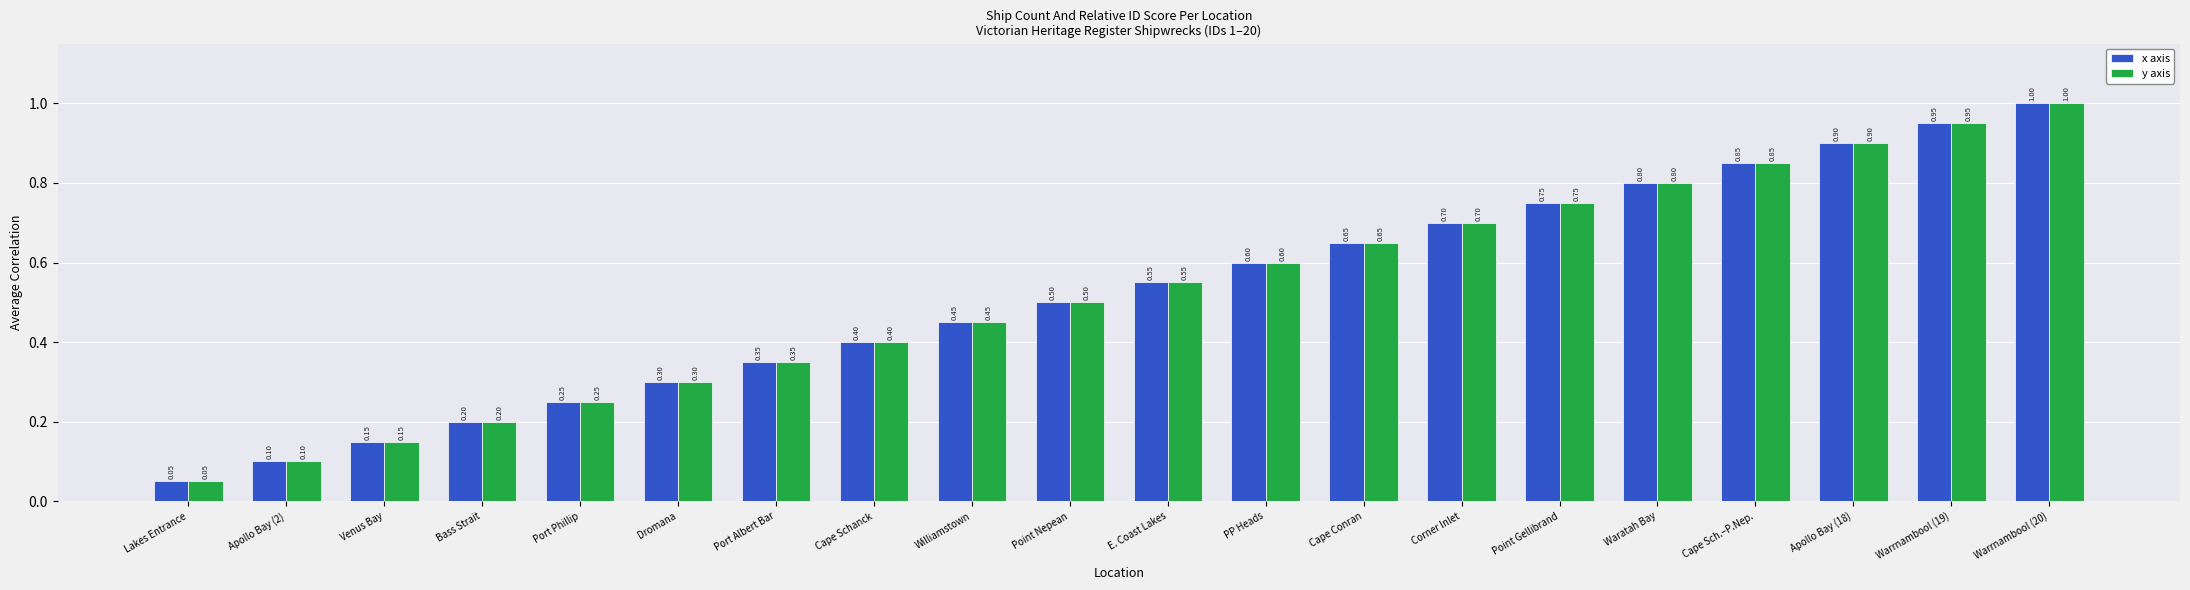

What is the difference between the x axis values at Point Gellibrand and Lakes Entrance?

0.7